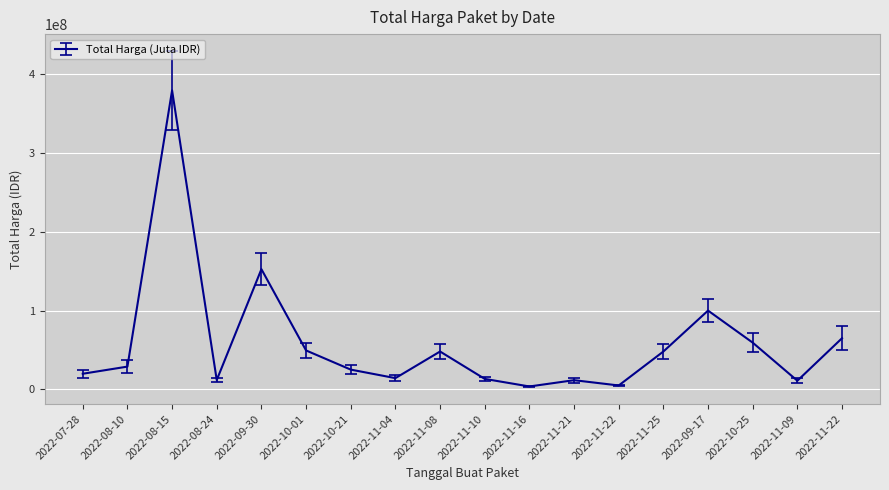

List the labels in order of value, largest first.

2022-08-15, 2022-09-30, 2022-09-17, 2022-11-22, 2022-10-25, 2022-10-01, 2022-11-08, 2022-11-25, 2022-08-10, 2022-10-21, 2022-07-28, 2022-11-04, 2022-11-10, 2022-08-24, 2022-11-21, 2022-11-09, 2022-11-22, 2022-11-16